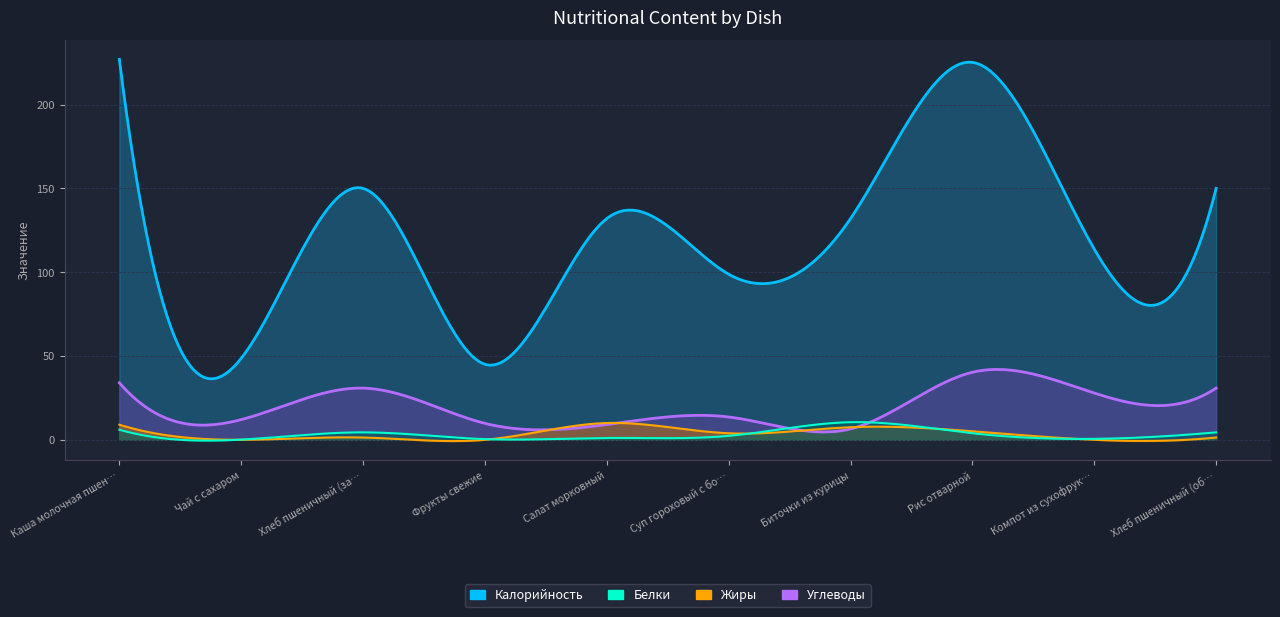

What is the minimum value for Углеводы?

6.5